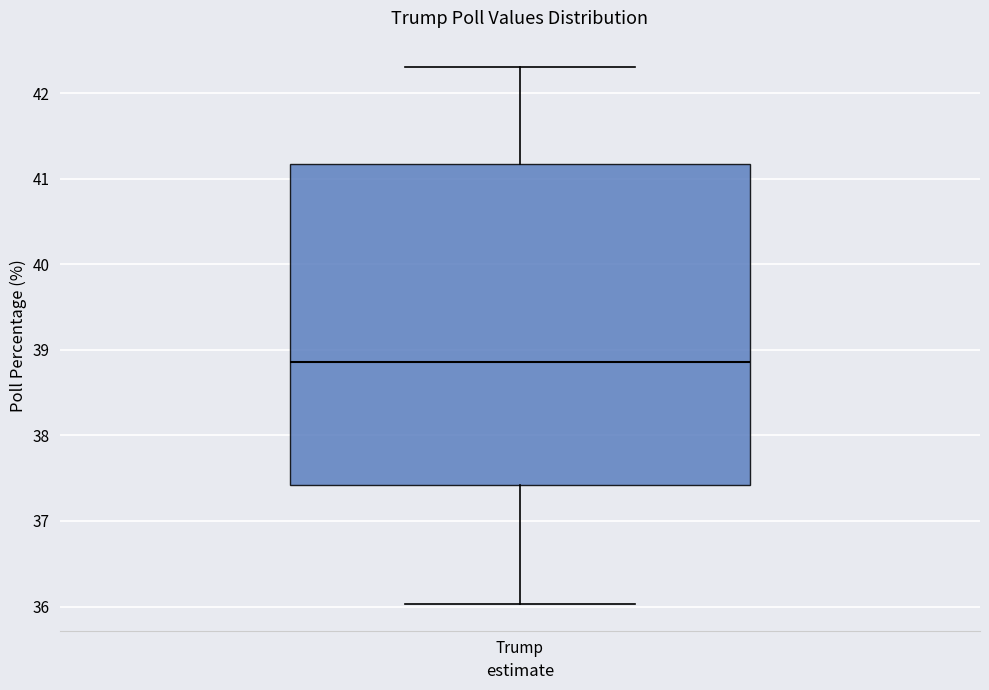

Where does the median line of the box for Trump sit on the y-axis? The values are not printed on the chart, so give them approximately, as read against the axis.

38.9